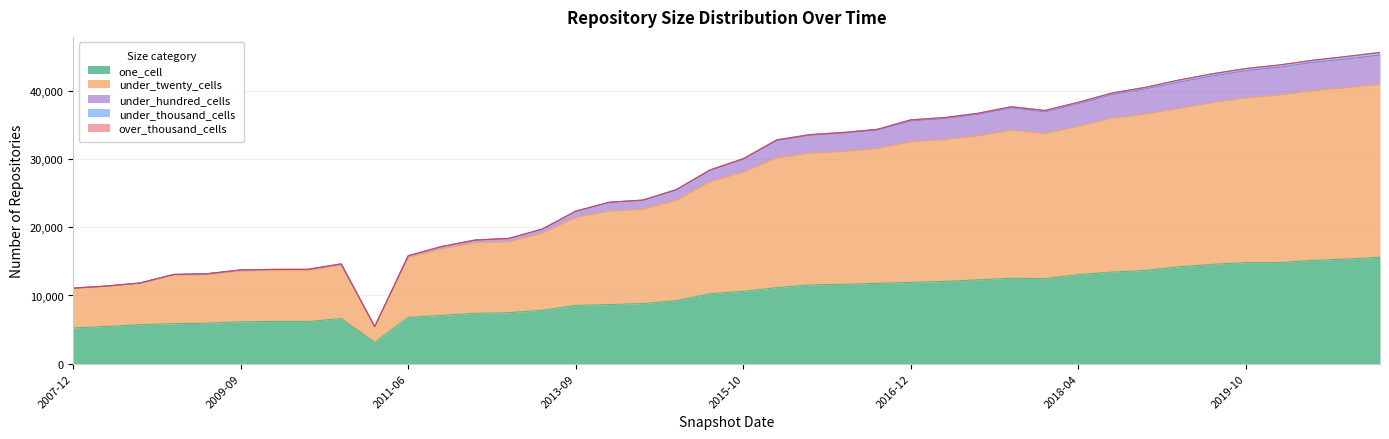

What is the maximum value for one_cell?

15617